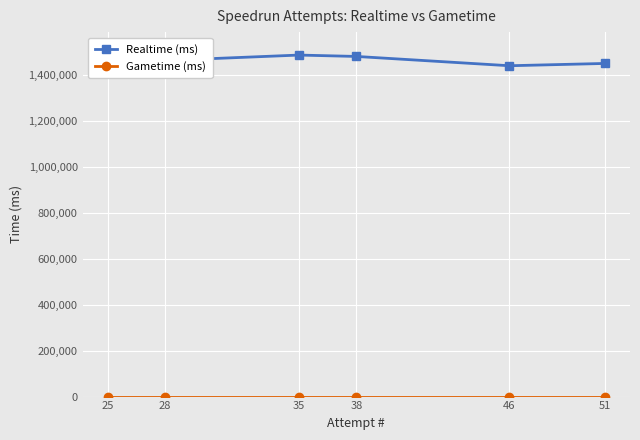

List the series in order of their peak value, lowest first.

Gametime (ms), Realtime (ms)